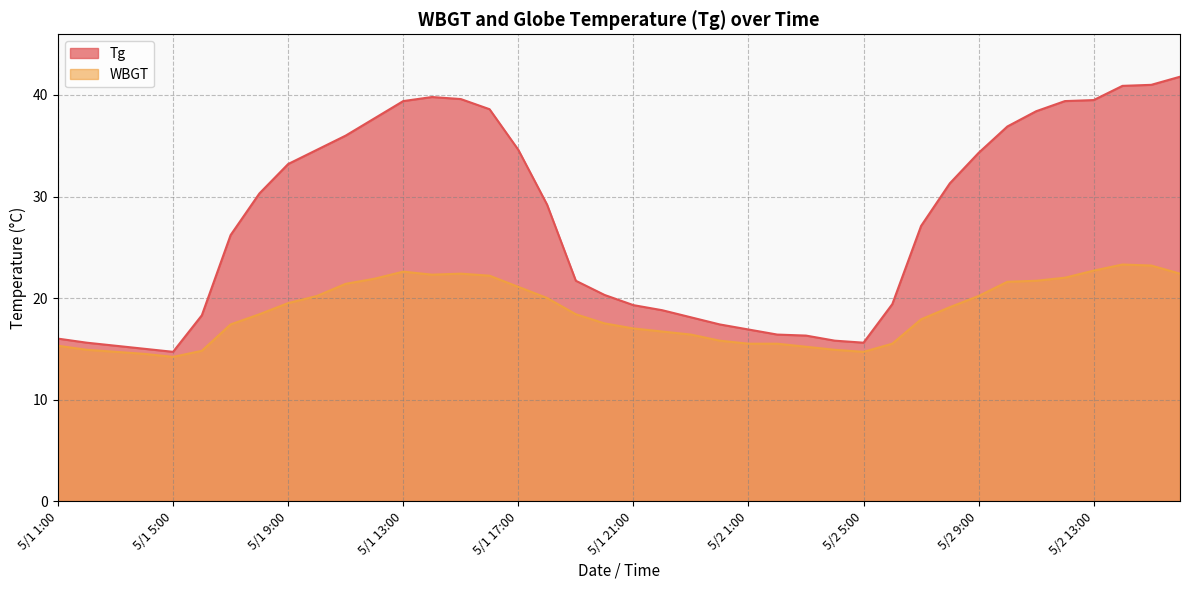

True or false: Tg and WBGT cross at least once.

False